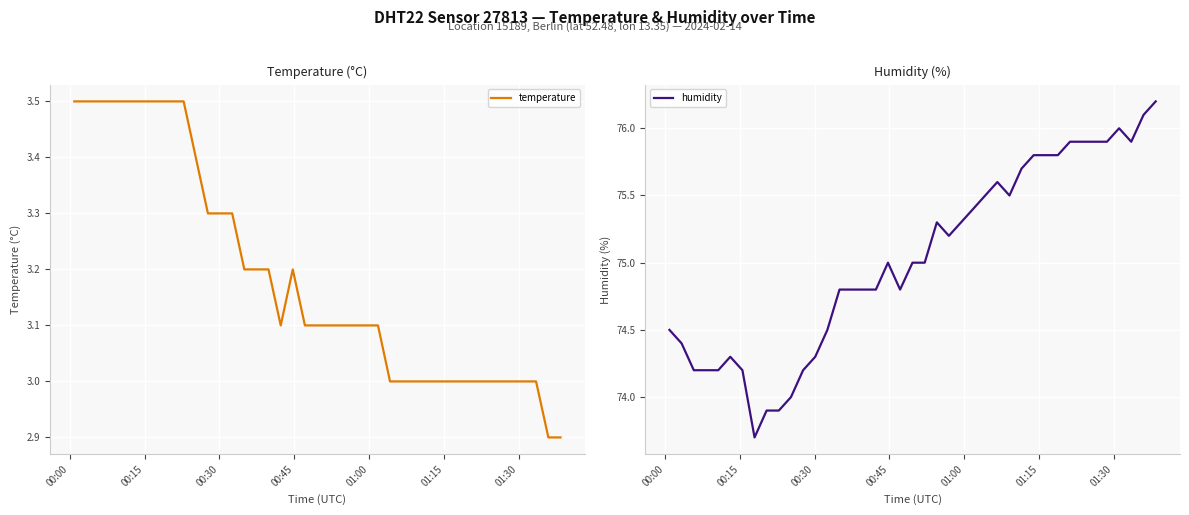

What is the value of the temperature point at the 13th from the left?

3.3